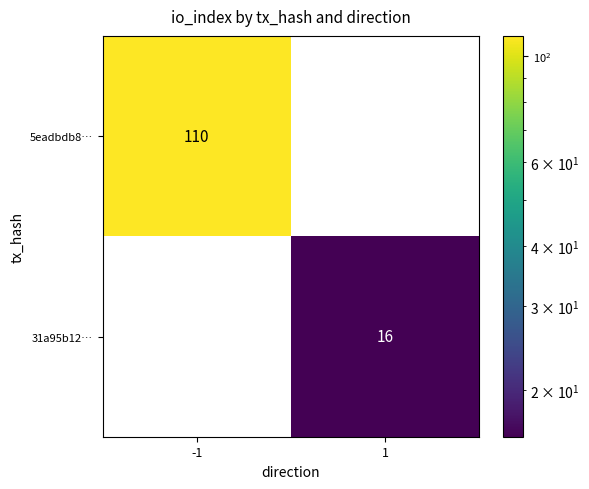

True or false: 5eadbdb8… has a value of 177 at -1.

False